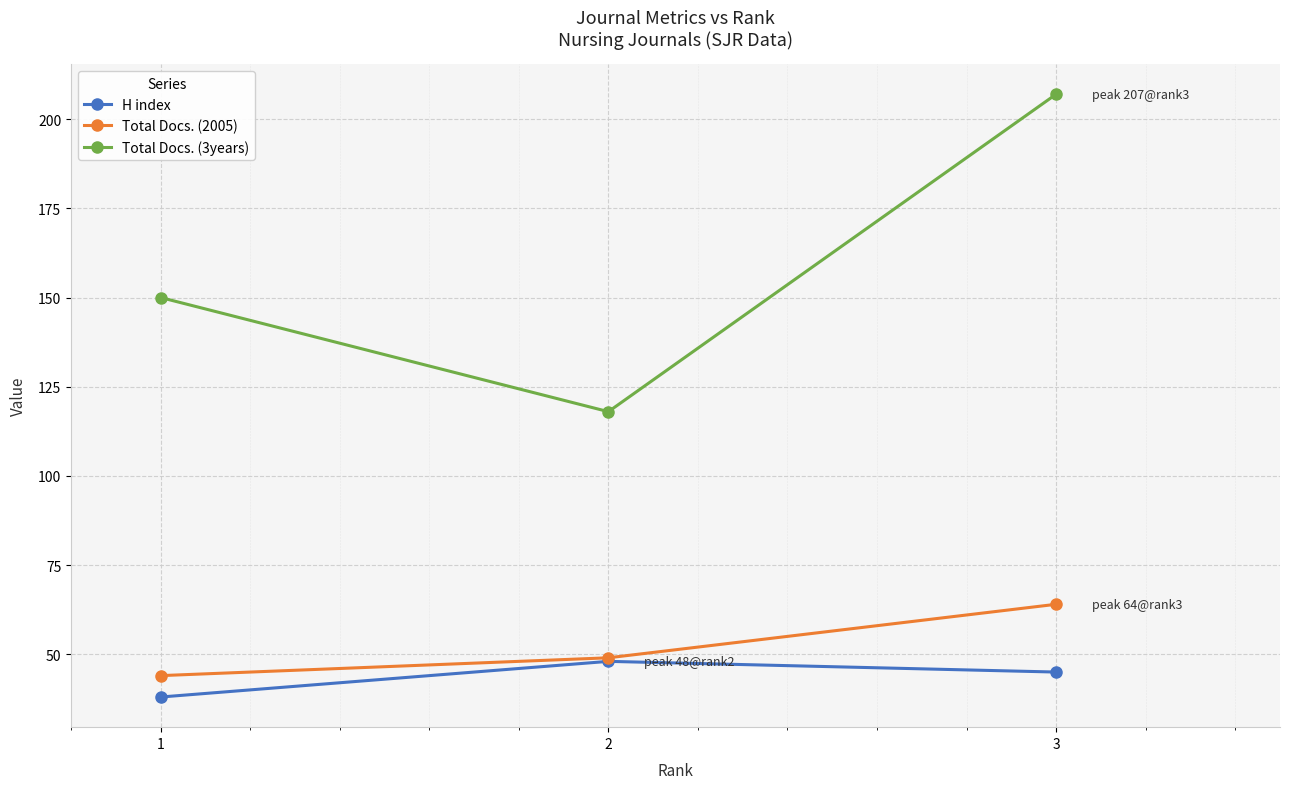

Is the value of Total Docs. (2005) at 1 greater than the value of Total Docs. (3years) at 3?

No